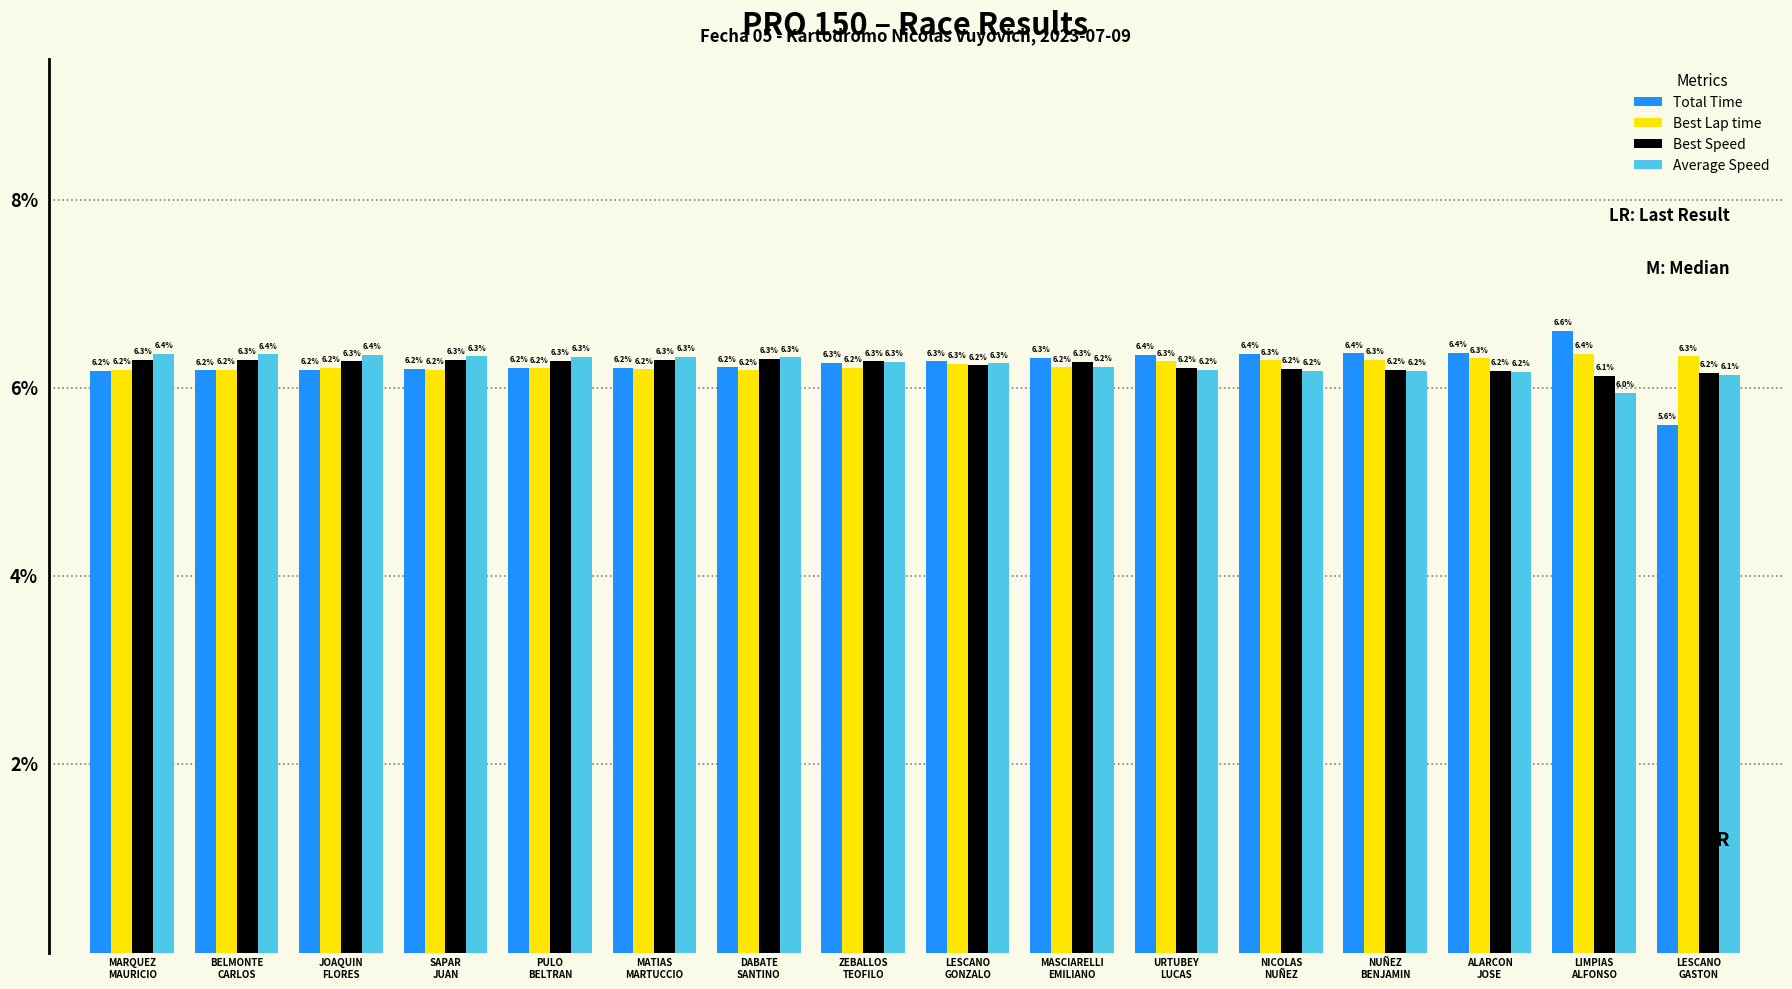

Which series has the largest range (max minus min)?

Total Time